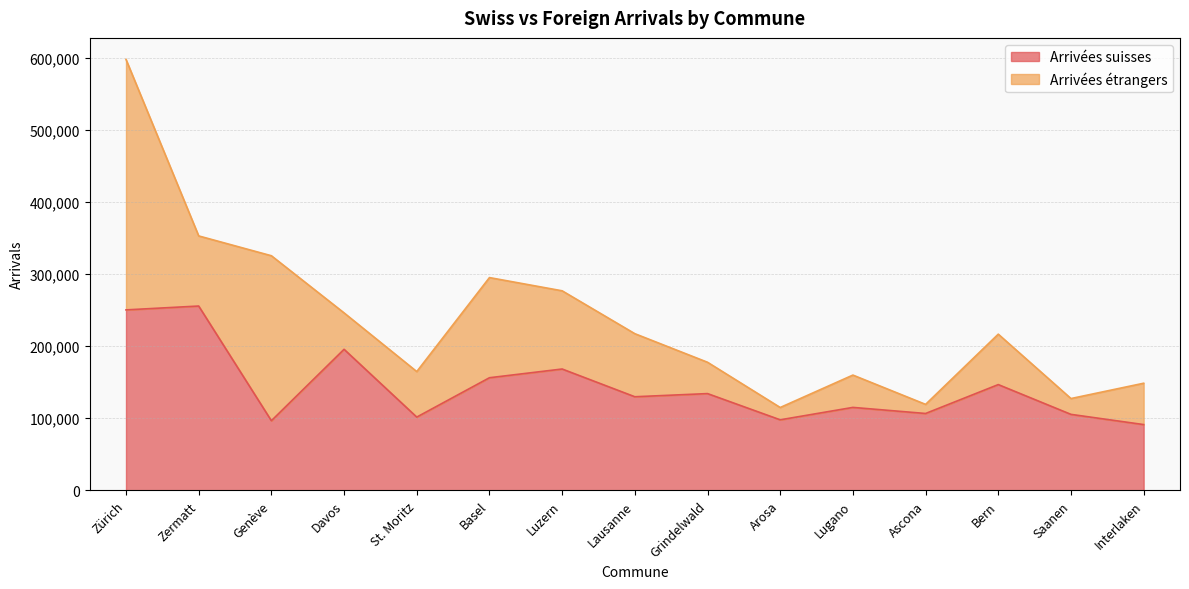

Approximately how many times larger is the value at Grindelwald compared to Zermatt?

0.5